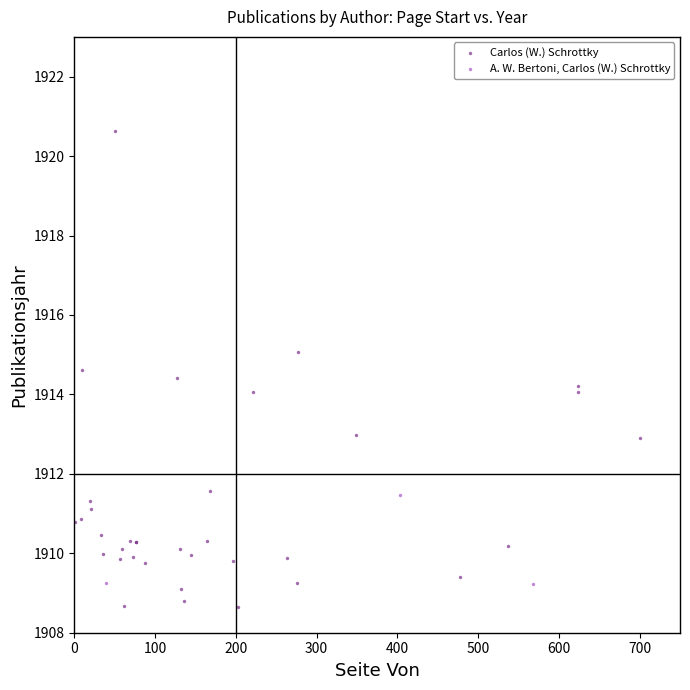

Which series has the widest spread of Y values?

Carlos (W.) Schrottky